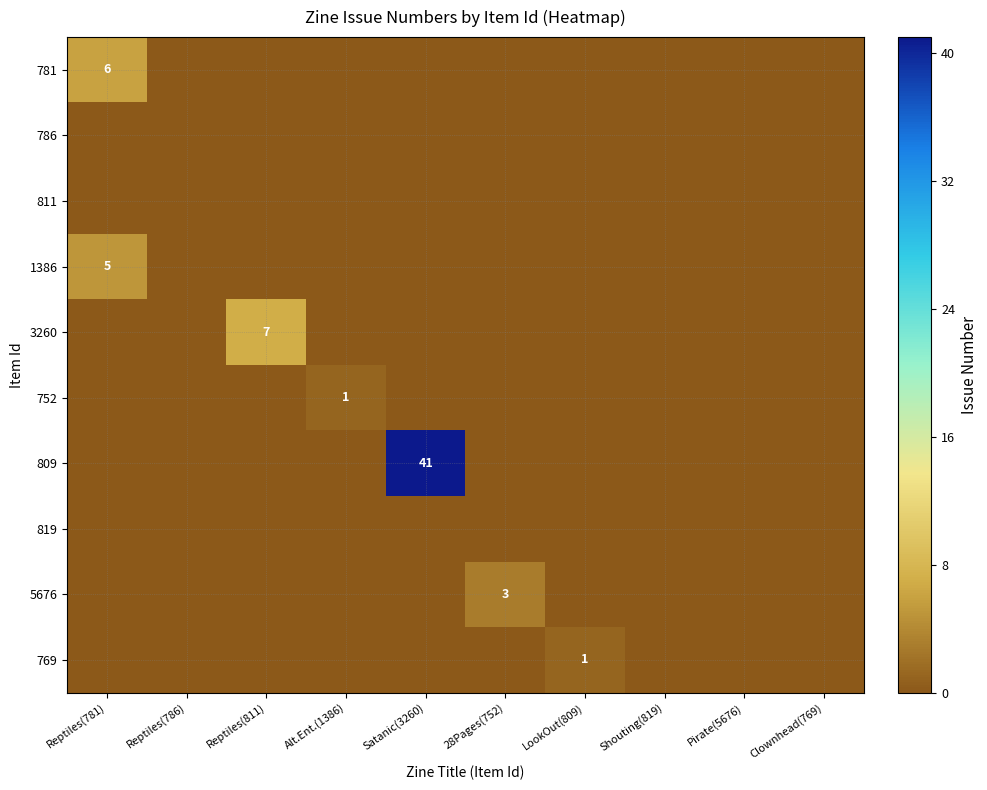

What is the greatest value displayed?

41